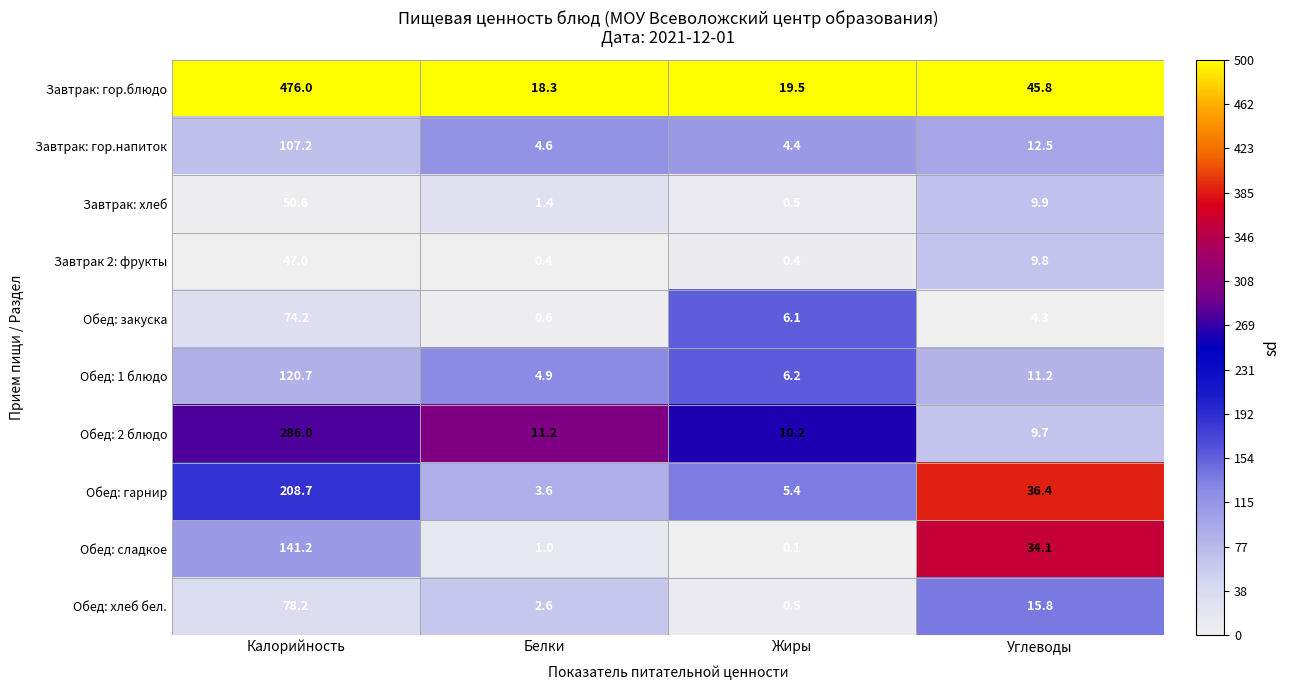

Rank the categories by Обед: хлеб бел. value from highest to lowest.

Калорийность, Углеводы, Белки, Жиры